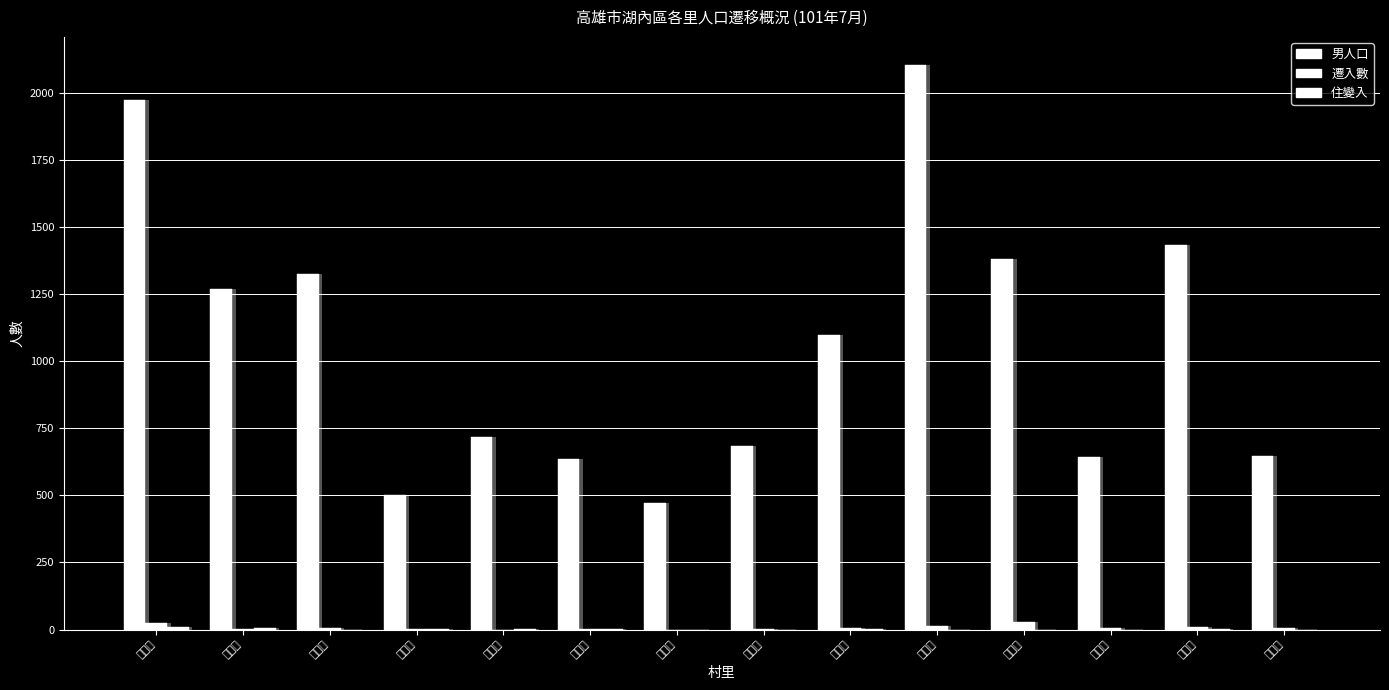

True or false: 男人口 has a value of 685 at 海山里.

True